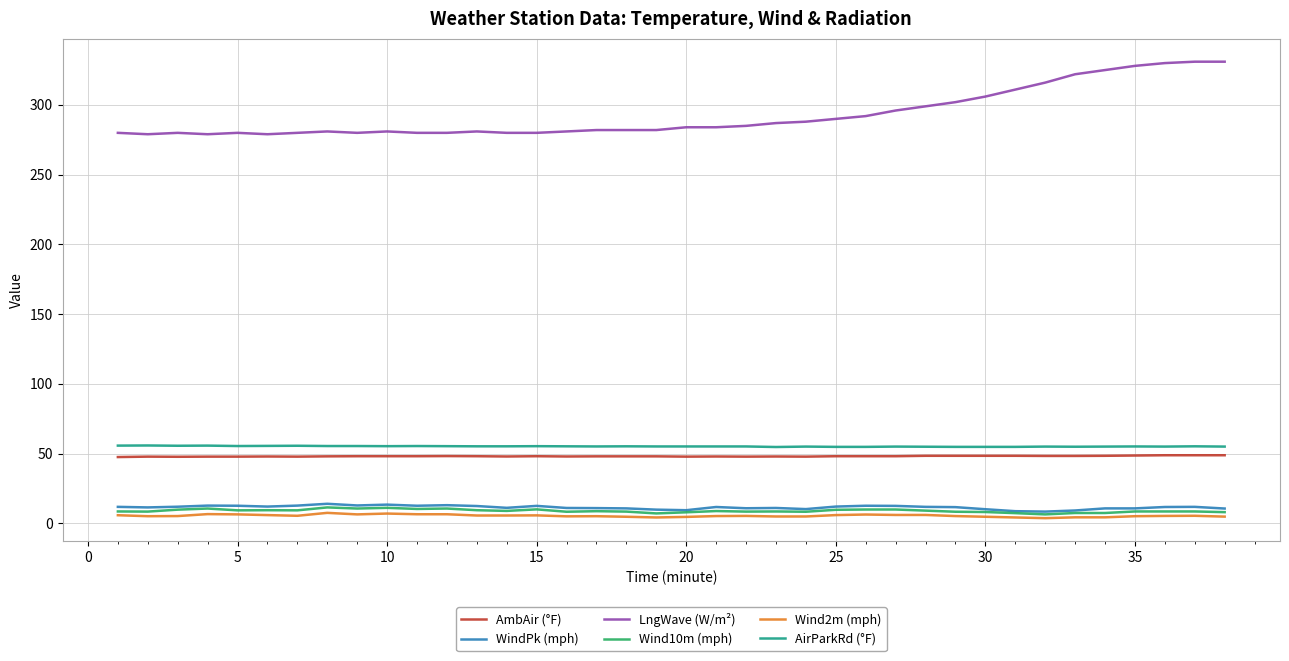

What is the minimum value for AmbAir (°F)?

47.6